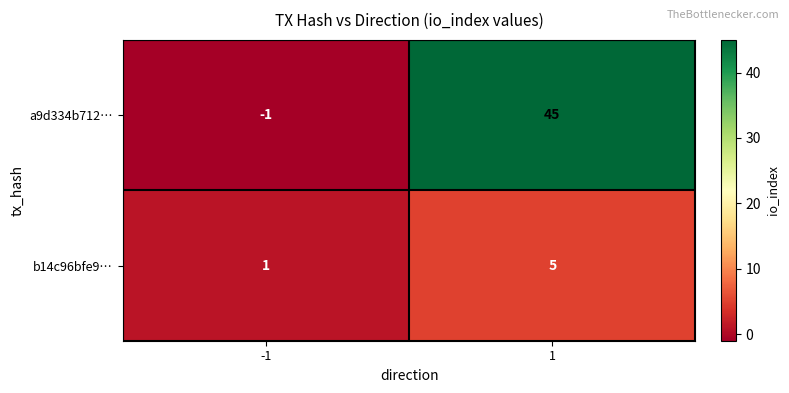

Reading right to left, list all the values displayed in this chart.

a9d334b712…: 45	-1
b14c96bfe9…: 5	1